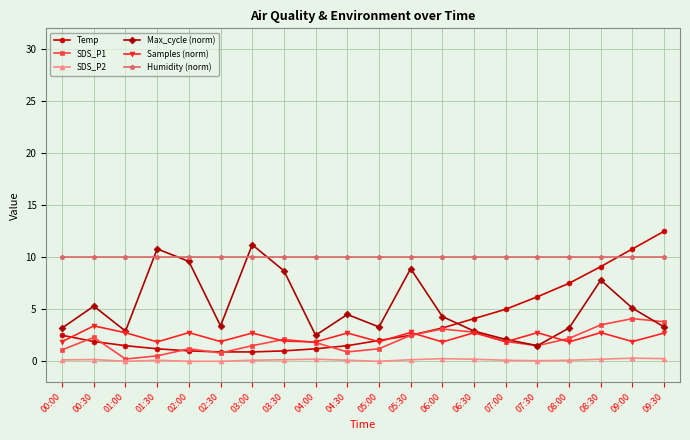

The Max_cycle (norm) series shows 3.4 at 02:30. True or false?

True